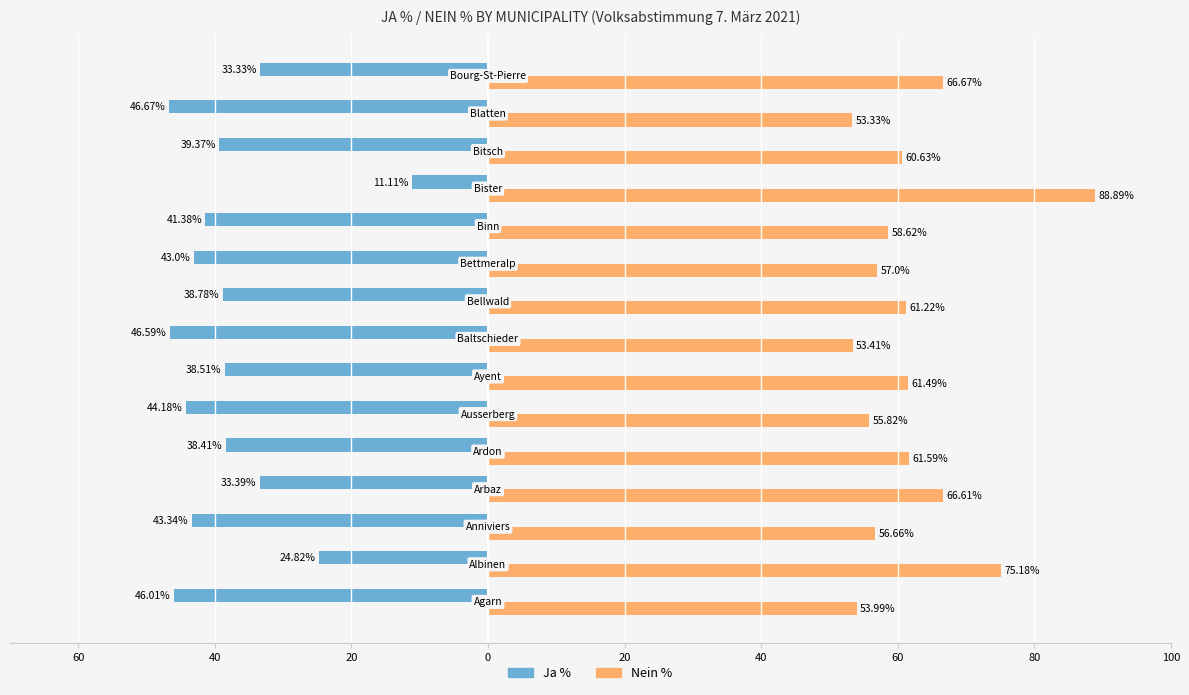

Which series has the widest spread of values?

Ja %